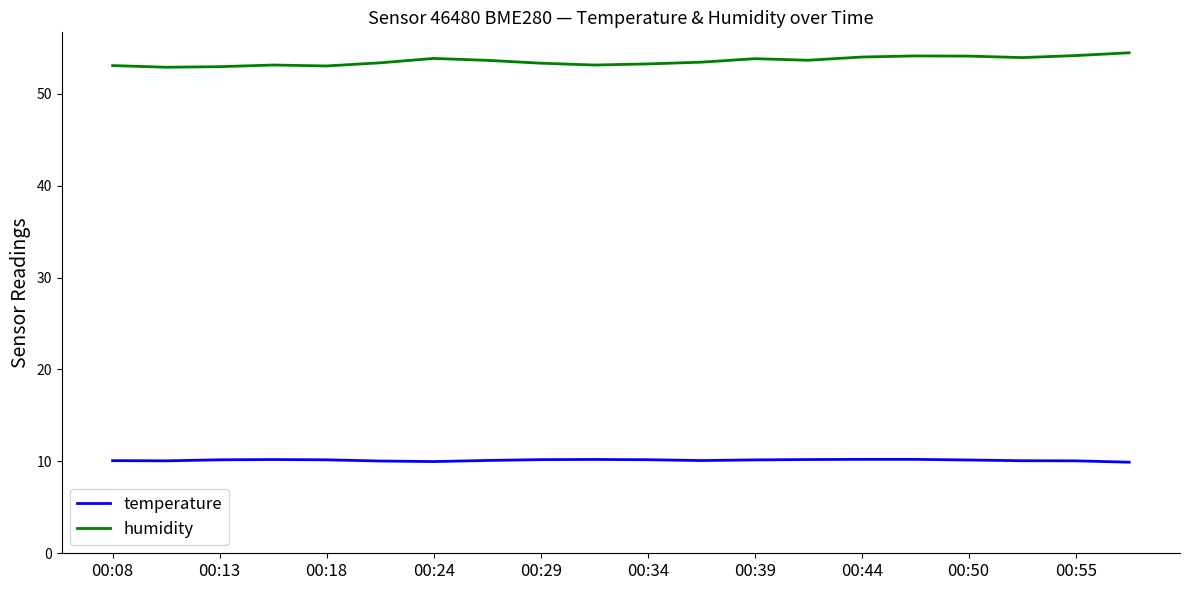

What is the difference between the maximum and minimum values in the humidity series?

1.6